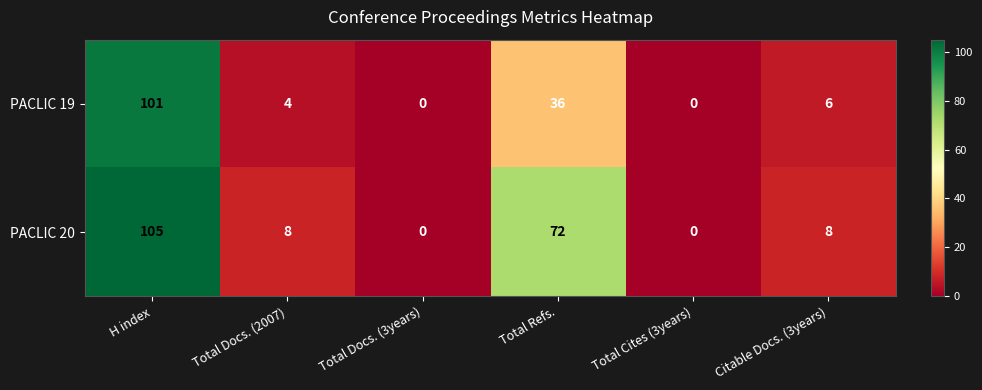

Reading left to right, extract all data points from this chart.

PACLIC 19: 101	4	0	36	0	6
PACLIC 20: 105	8	0	72	0	8